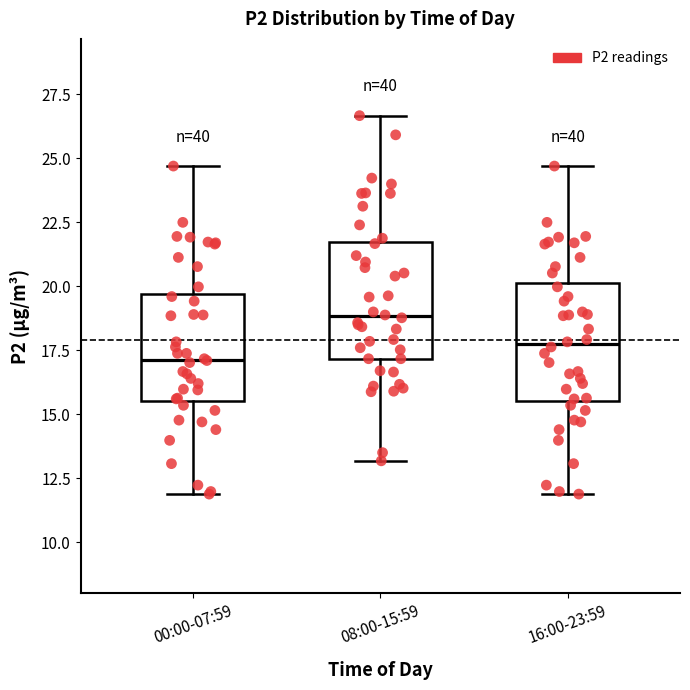

Which box's median line is the lowest?

00:00-07:59